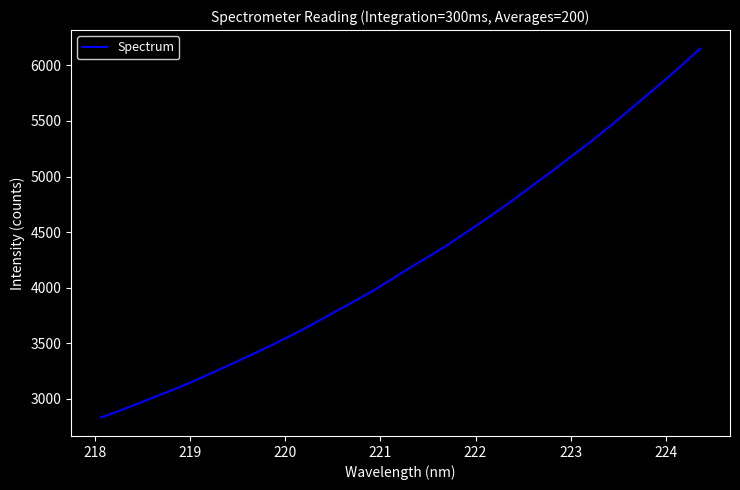

What is the maximum value shown in the chart?

6152.4